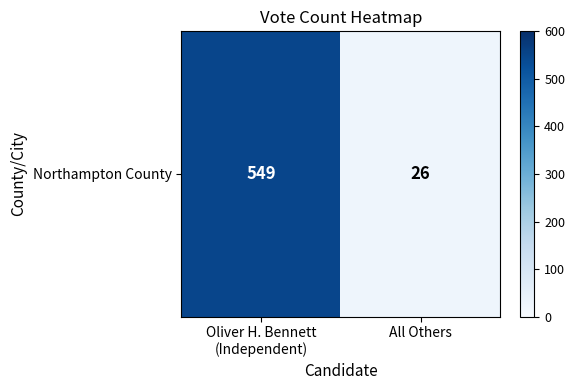

What is the sum of the values at Oliver H. Bennett
(Independent) and All Others?

575